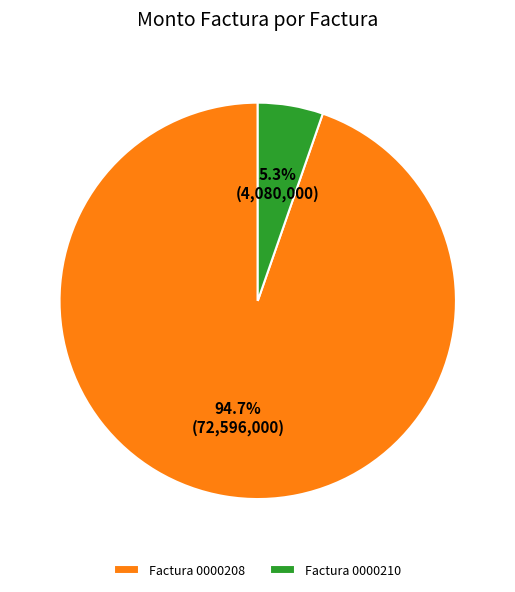

Rank the categories by value from lowest to highest.

Factura 0000210, Factura 0000208